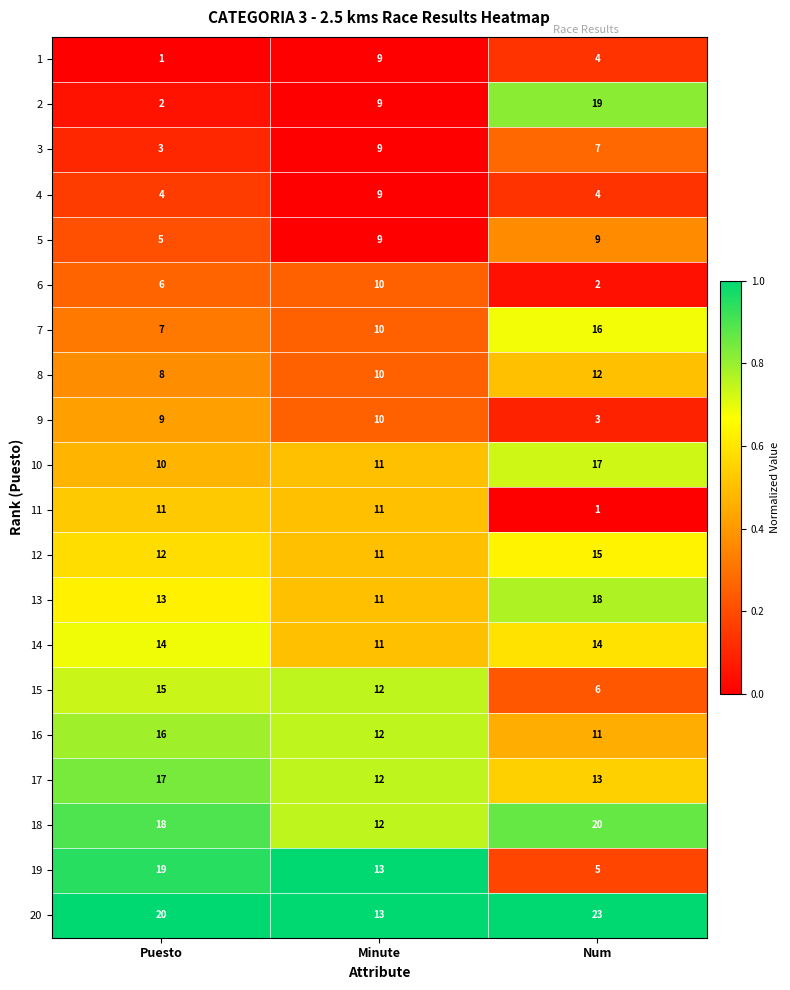

What is the maximum value for 13?

18